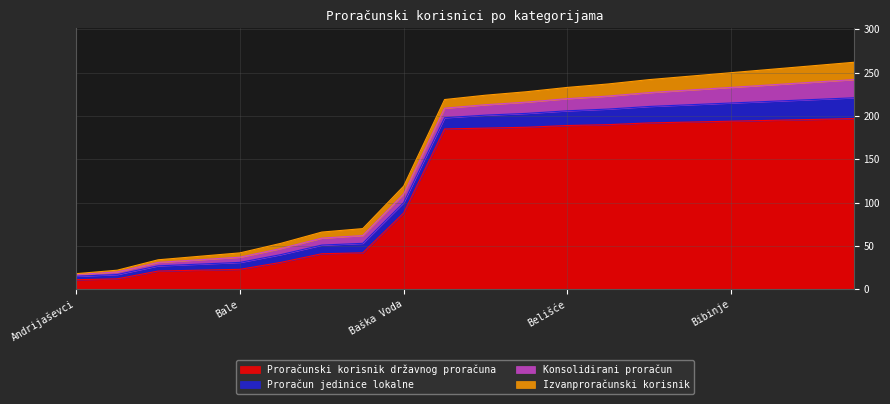

True or false: Proračun jedinice lokalne and Konsolidirani proračun cross at least once.

False